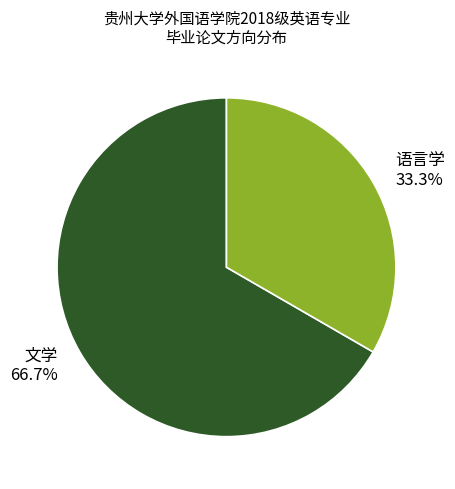

How many segments does this pie chart have?

2